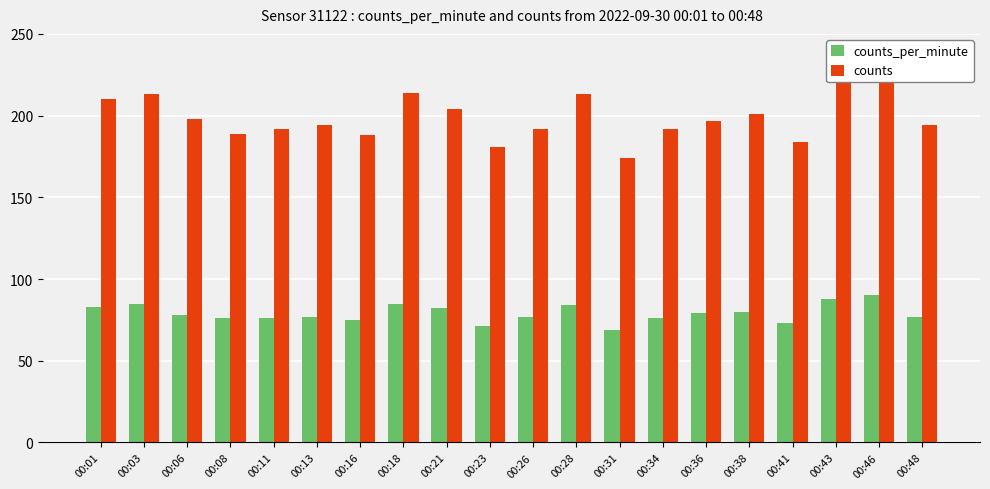

What is the sum of all counts values?

3976